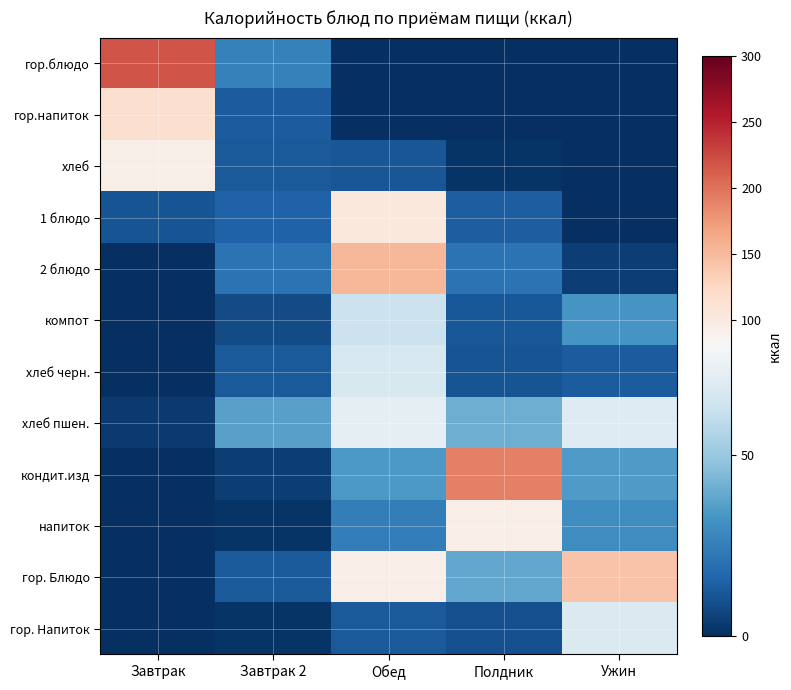

How many categories are shown in the chart?

5